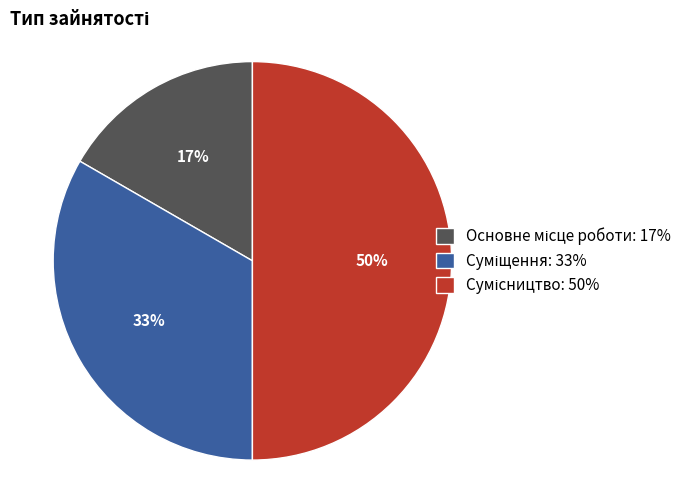

To the nearest percent, what is the average slice percentage?

33%